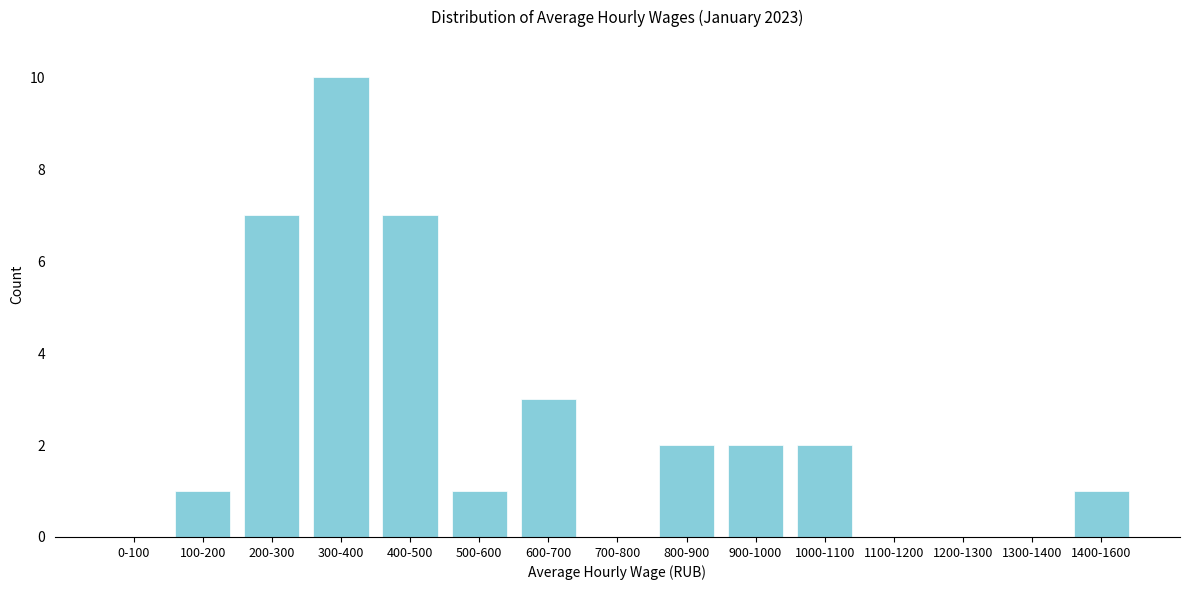

Reading left to right, what are all the values shown in this chart?

0-100=0	100-200=1	200-300=7	300-400=10	400-500=7	500-600=1	600-700=3	700-800=0	800-900=2	900-1000=2	1000-1100=2	1100-1200=0	1200-1300=0	1300-1400=0	1400-1600=1